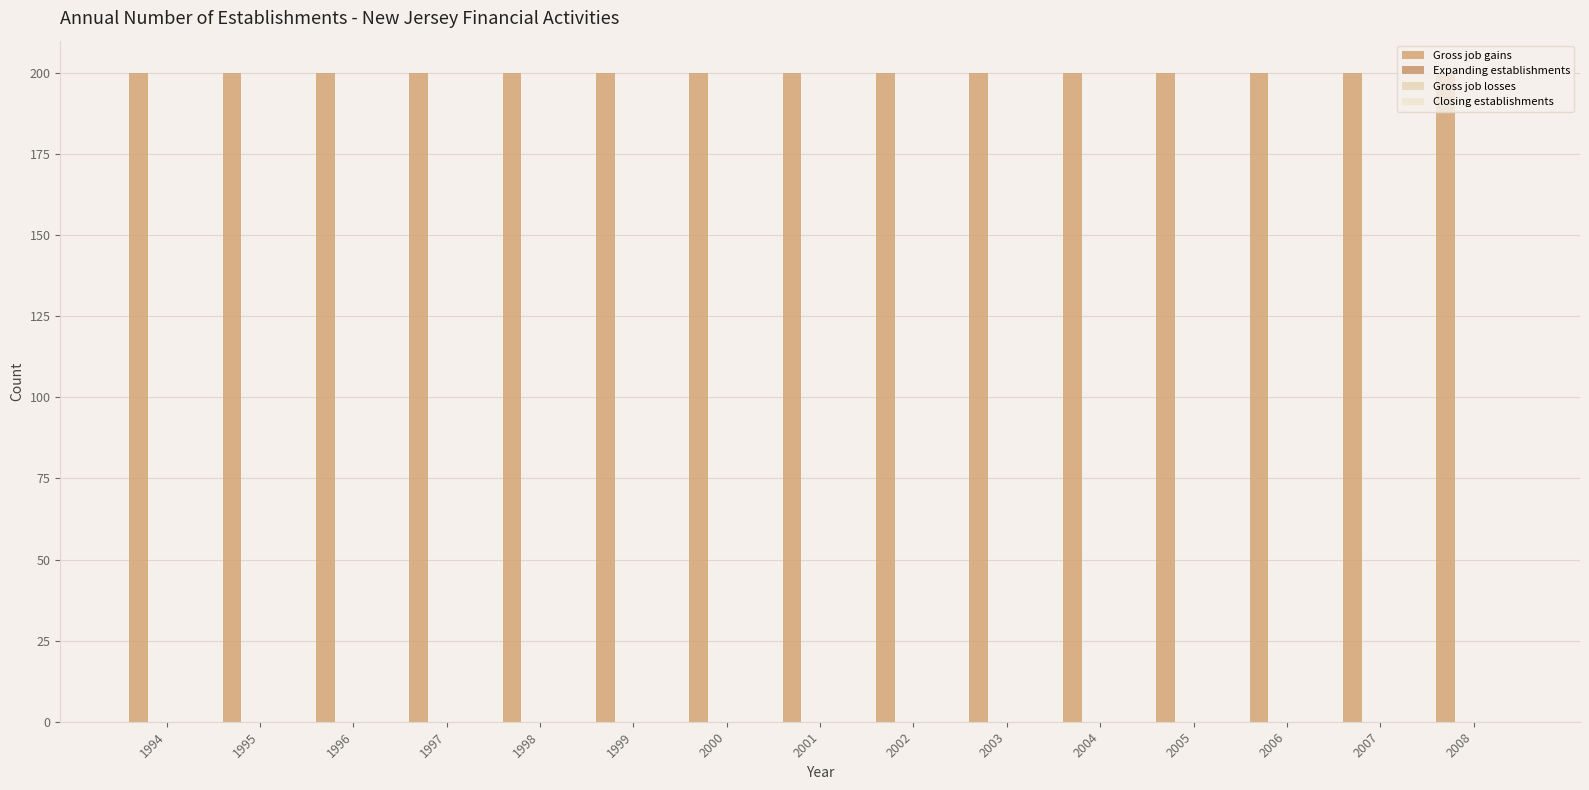

Which series has the largest range (max minus min)?

Gross job gains